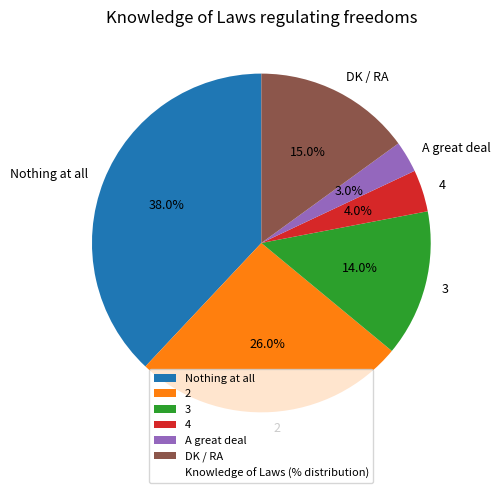

Which slice is the largest?

Nothing at all